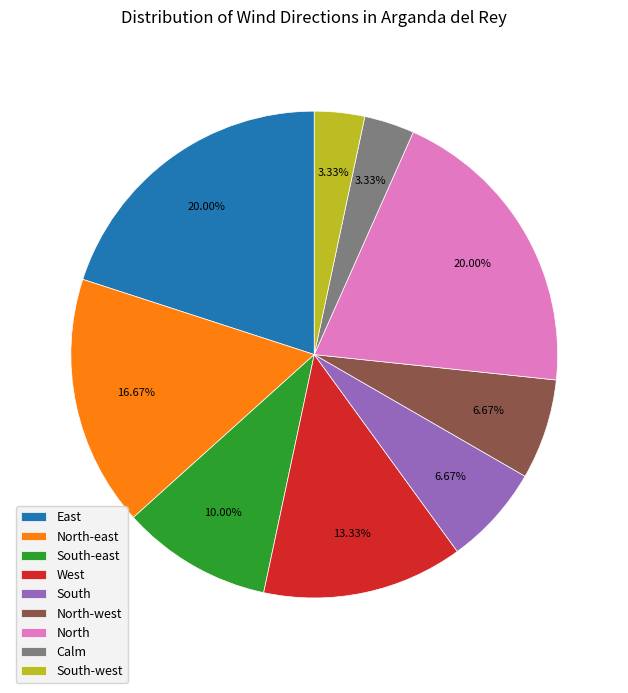

How many segments does this pie chart have?

9